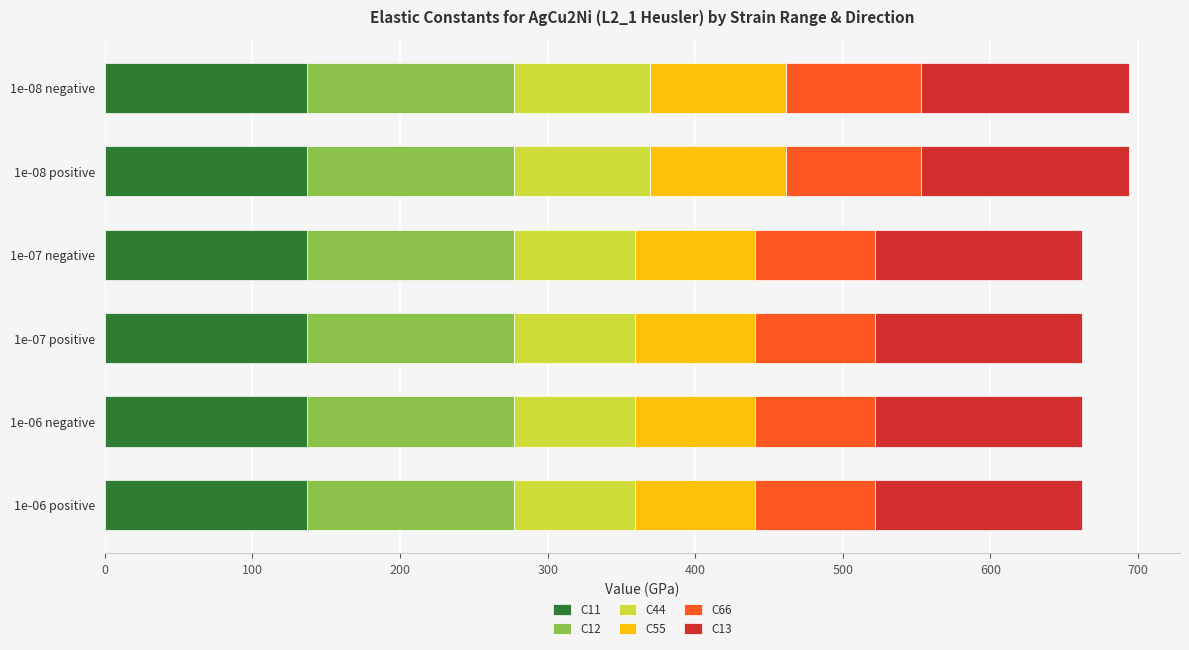

What is the highest value of the C11 series?

136.9